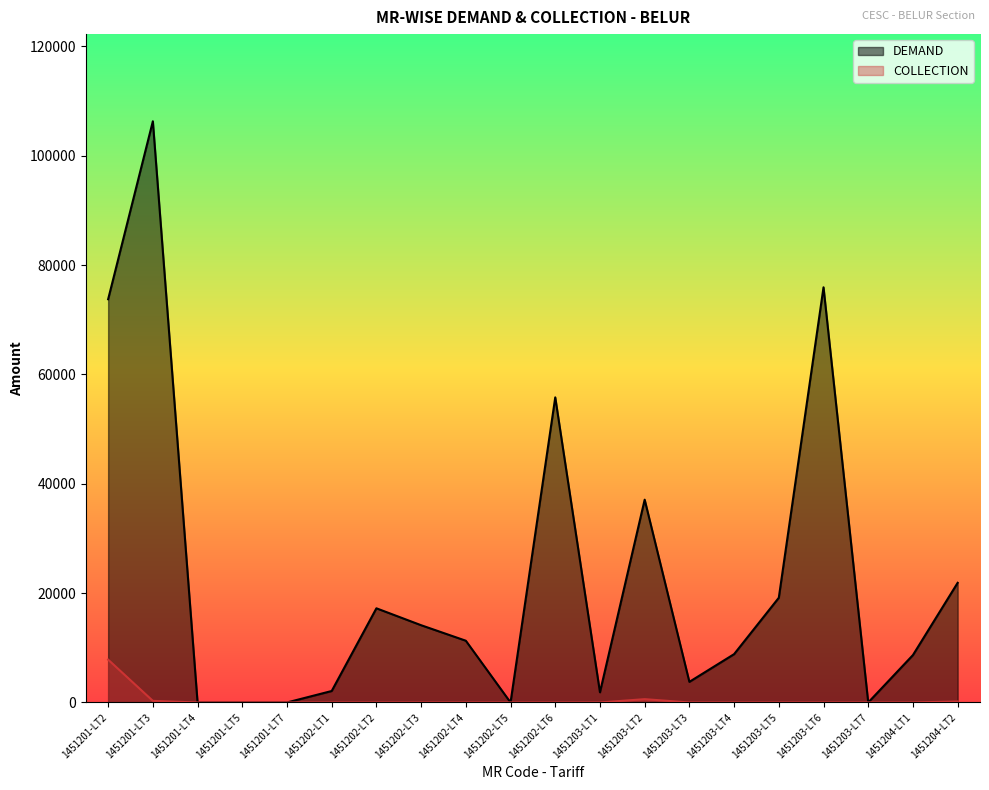

The value of COLLECTION at 1451203-LT4 is -5126.2. True or false?

False